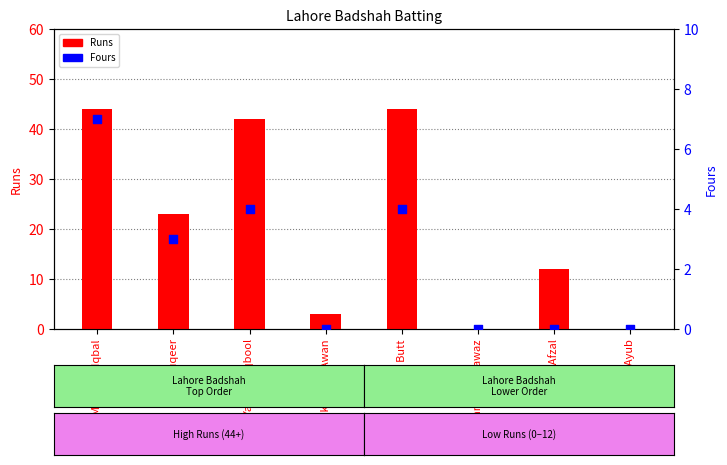

Is the value of Fours at Mohammed Nawaz greater than the value of Runs at Malik Fahad Awan?

No